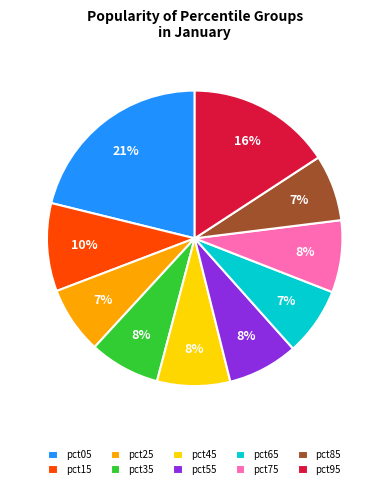

Is it true that pct85 is 1% of the pie?

False